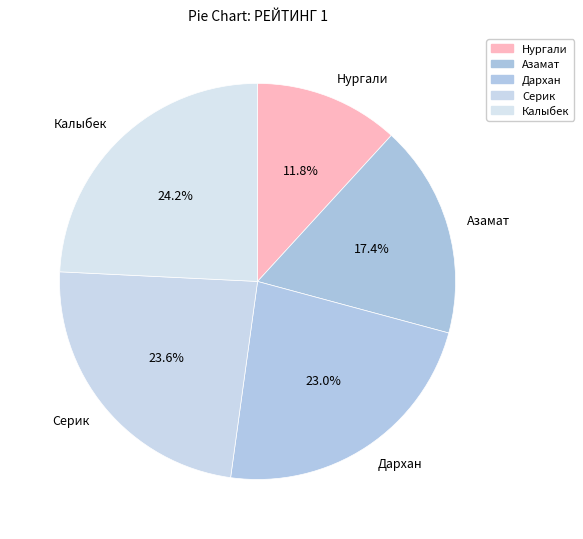

Is Серик the majority of the pie?

No